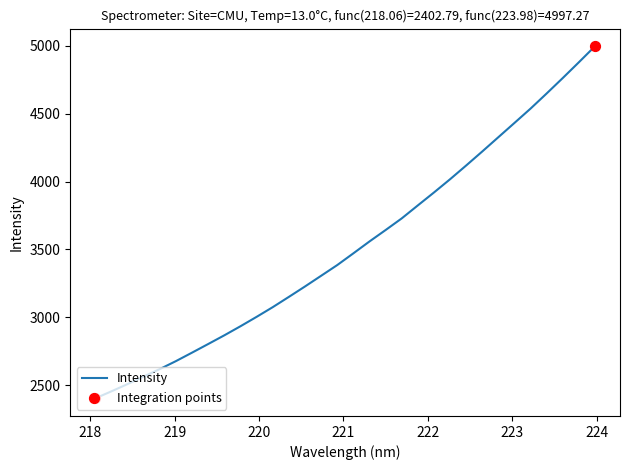

What is the difference between the maximum and minimum values?

2594.5